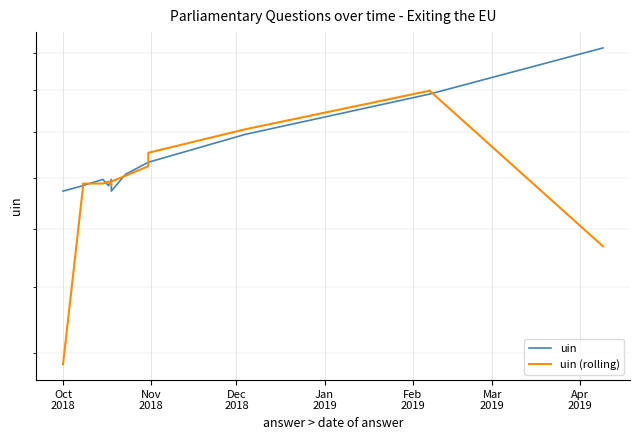

At which category does uin (rolling) reach its first local peak?

Feb
2019